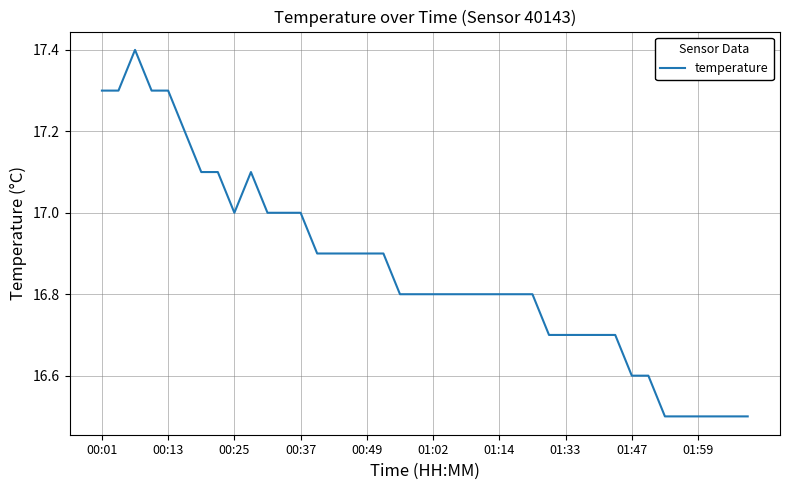

What is the greatest value displayed?

17.4